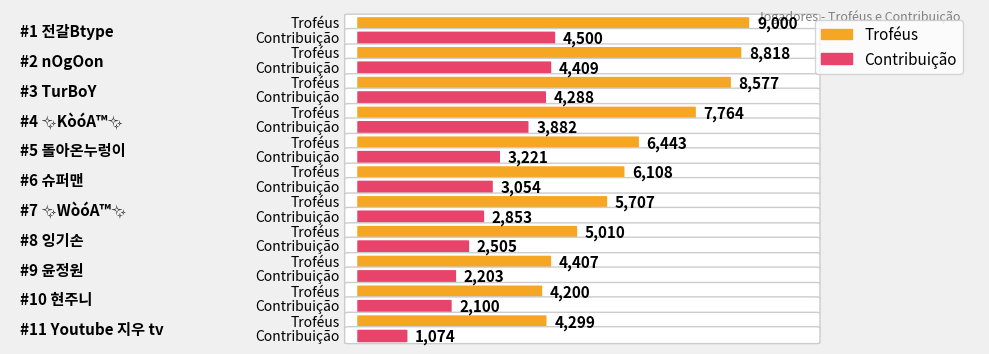

Reading left to right, extract all data points from this chart.

Troféus: 전갈Btype=9000	nOgOon=8818	TurBoY=8577	✨KòóA™️✨=7764	돌아온누렁이=6443	슈퍼맨=6108	✨WòóA™️✨=5707	잉기손=5010	윤정원=4407	현주니=4200	Youtube 지우 tv=4299
Contribuição: 전갈Btype=4500	nOgOon=4409	TurBoY=4288	✨KòóA™️✨=3882	돌아온누렁이=3221	슈퍼맨=3054	✨WòóA™️✨=2853	잉기손=2505	윤정원=2203	현주니=2100	Youtube 지우 tv=1074